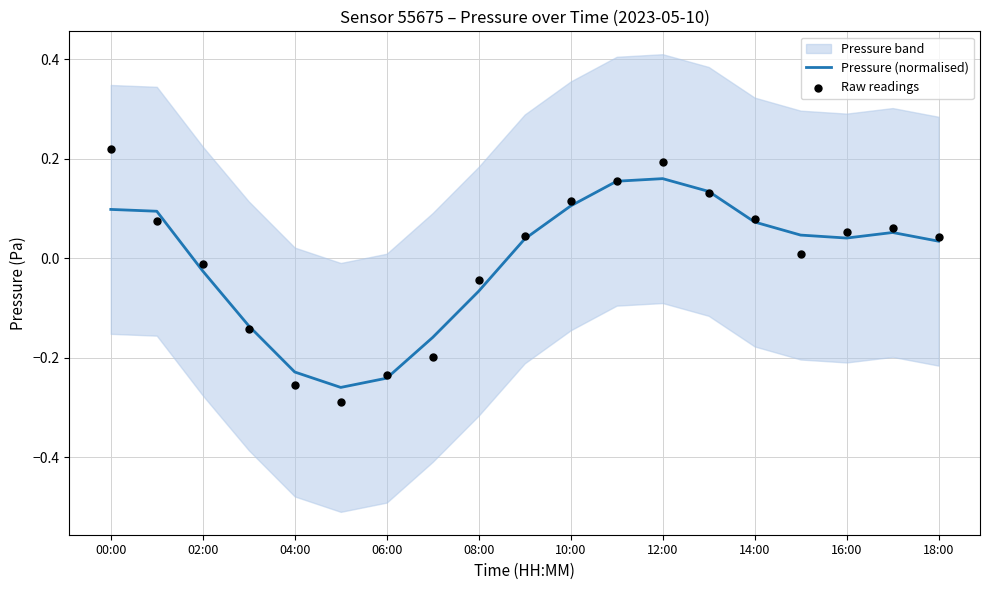

At which label does Pressure (normalised) first exceed 0?

00:00